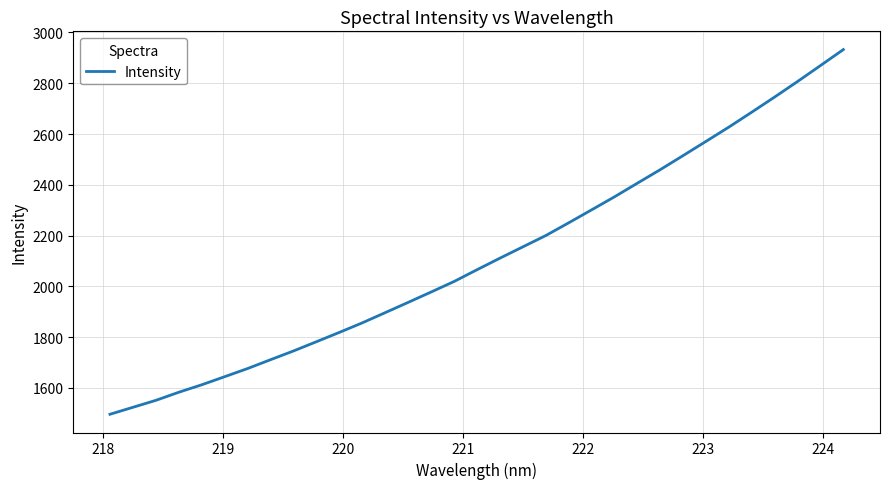

What is the greatest value displayed?

2932.5